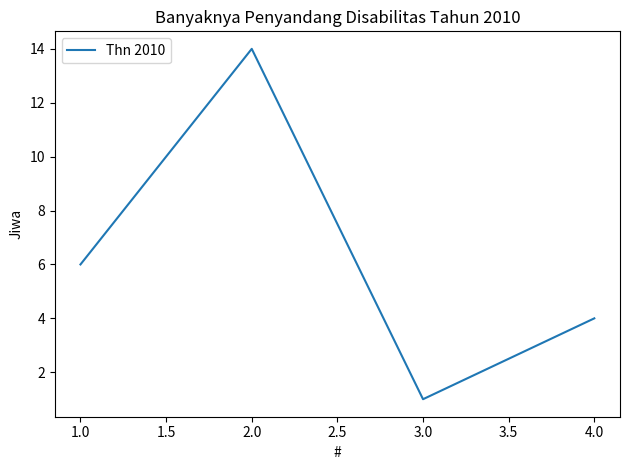

How many values are below 6?

2